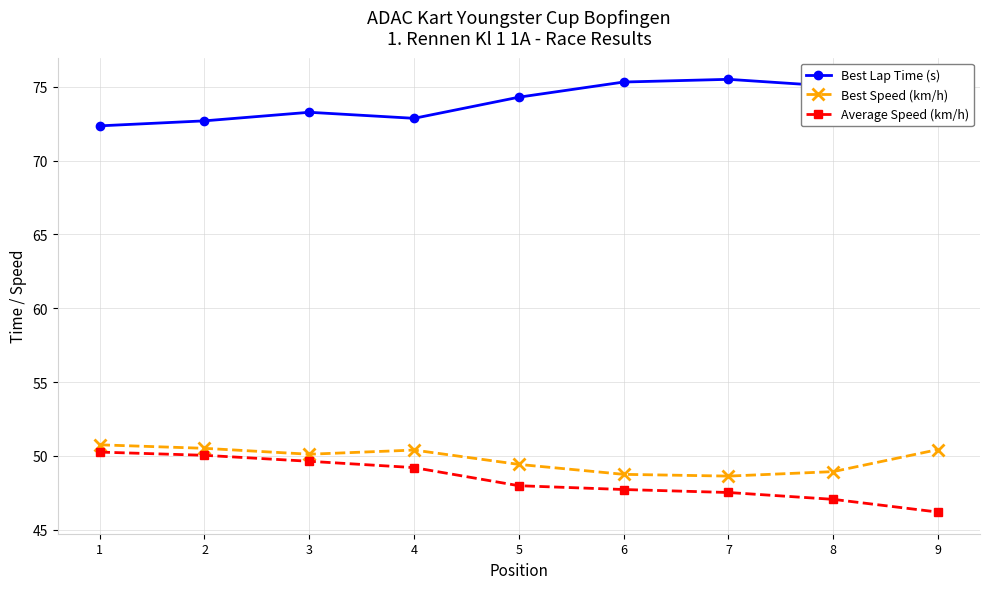

True or false: Average Speed (km/h) and Best Lap Time (s) intersect in this chart.

False